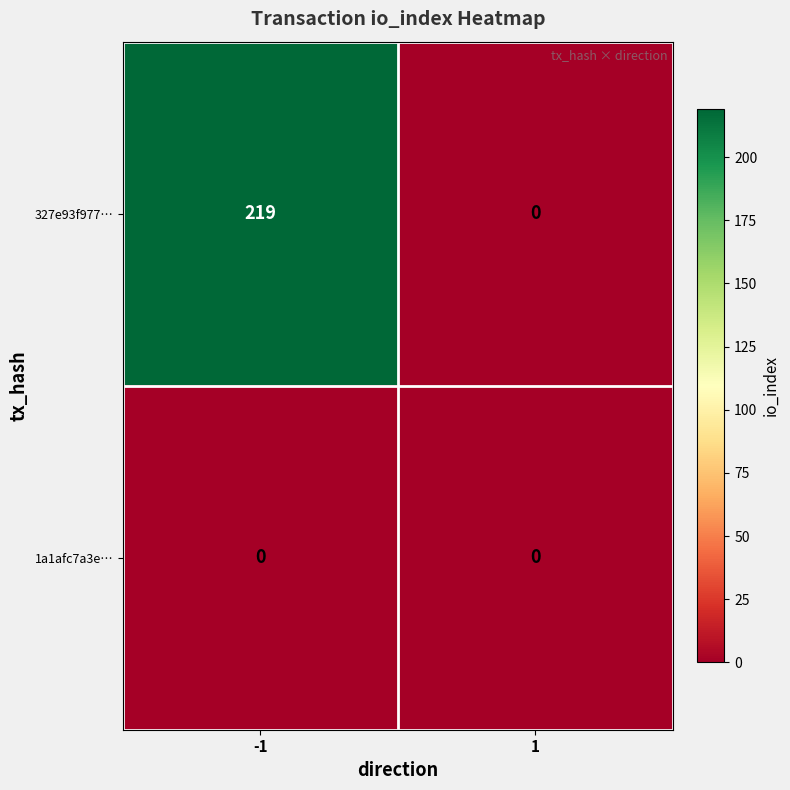

Rank the series at -1 from highest to lowest value.

327e93f977…, 1a1afc7a3e…